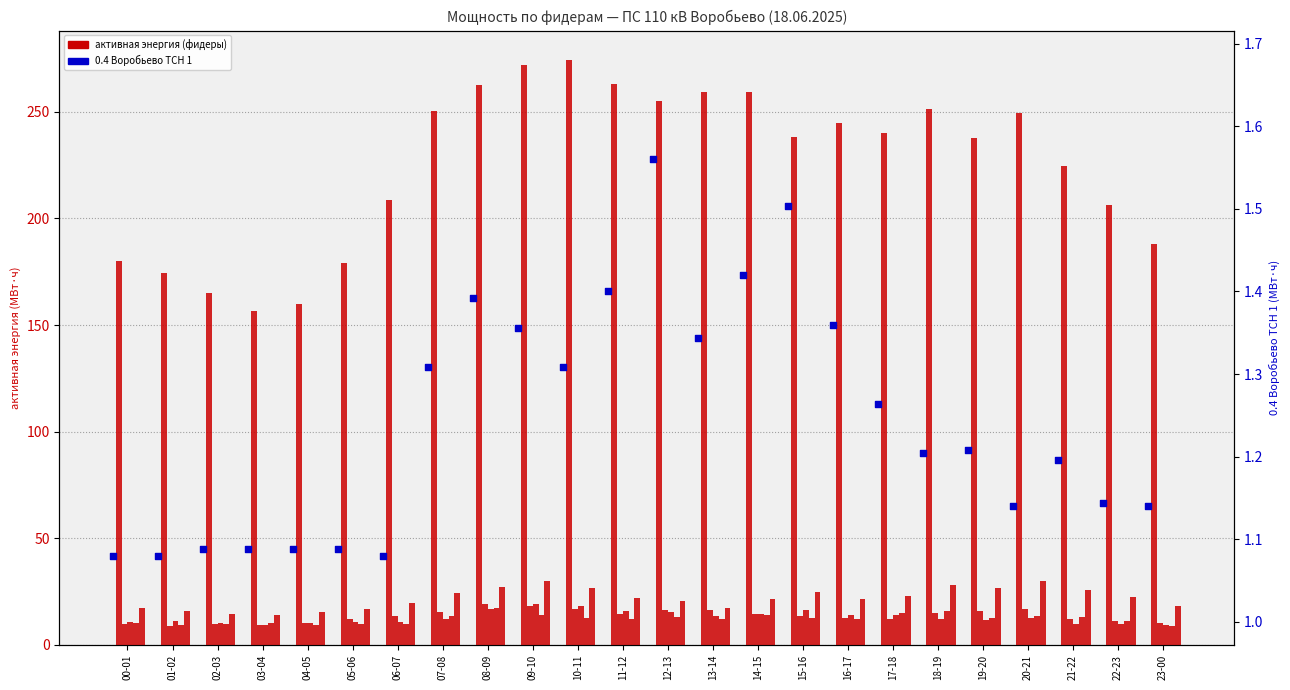

At how many categories does at least one series exceed 232?

14